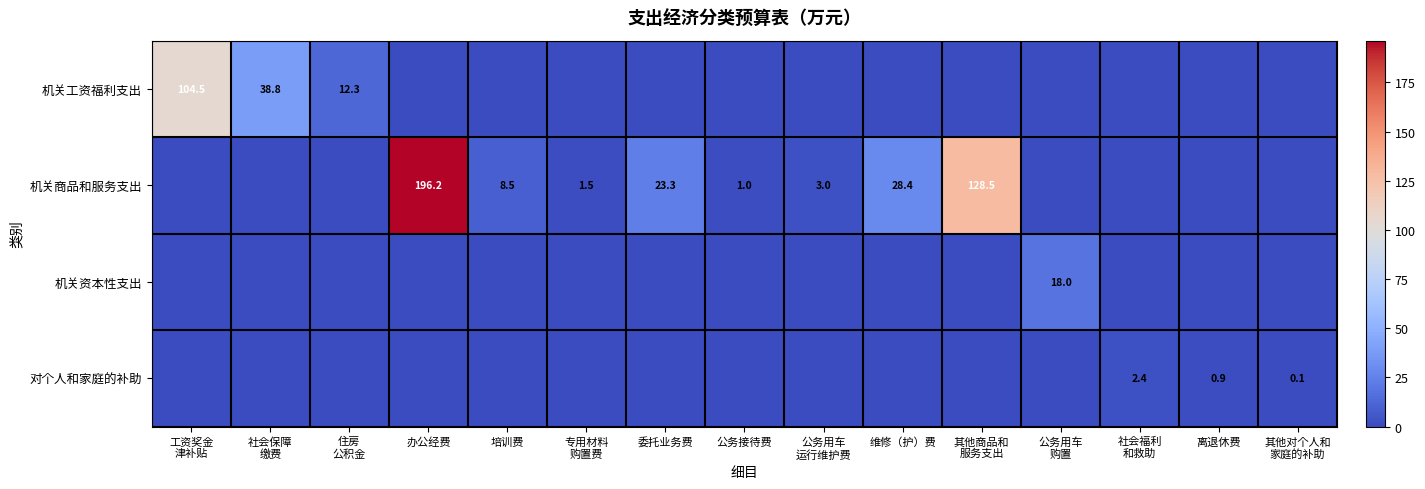

The value of 机关商品和服务支出 at 公务接待费 is 1.0. True or false?

True